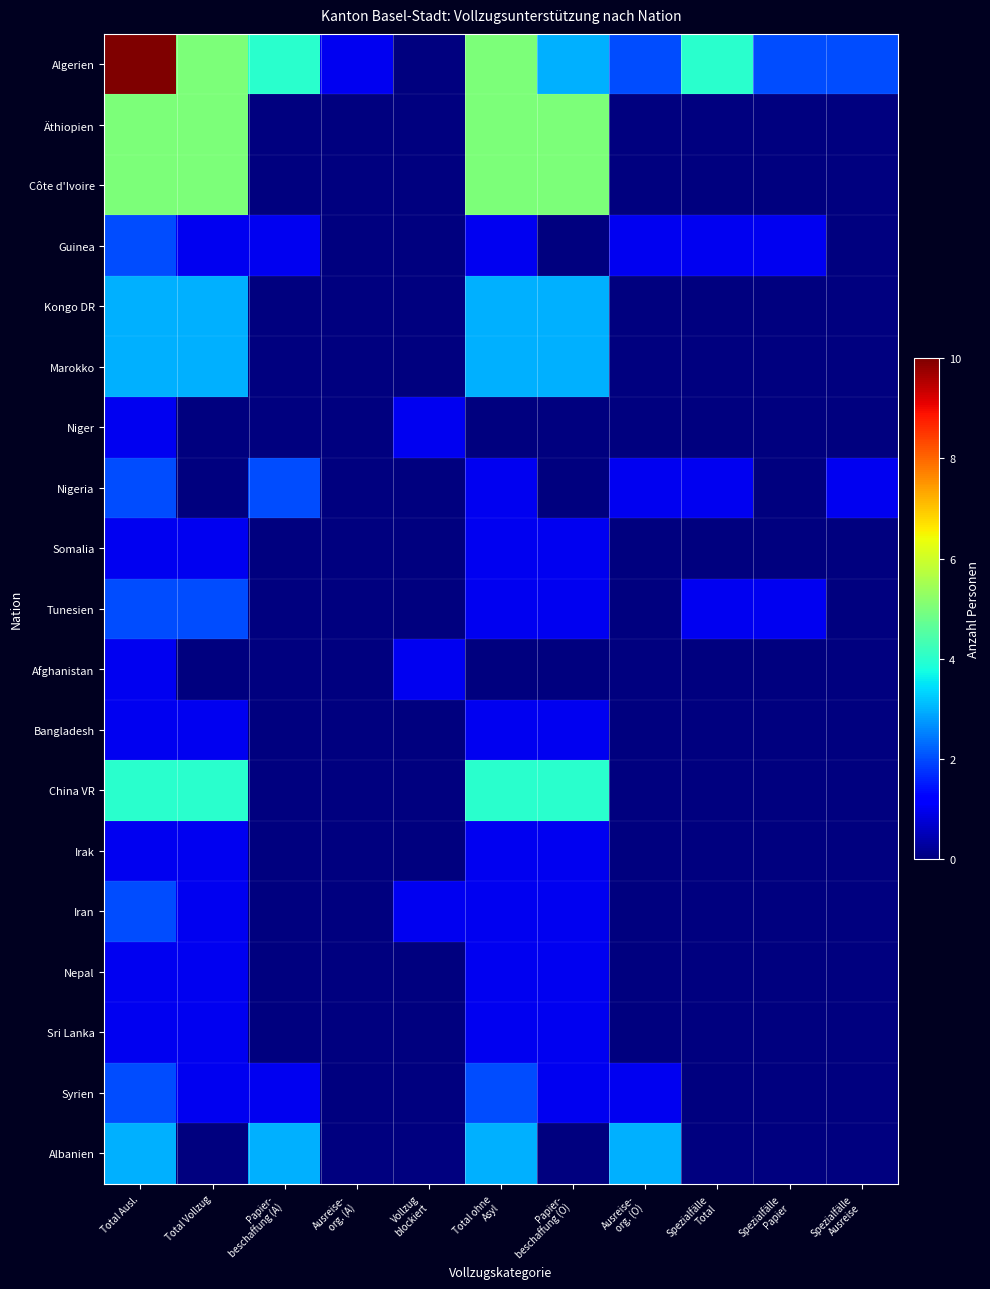

Count the number of categories in the chart.

11